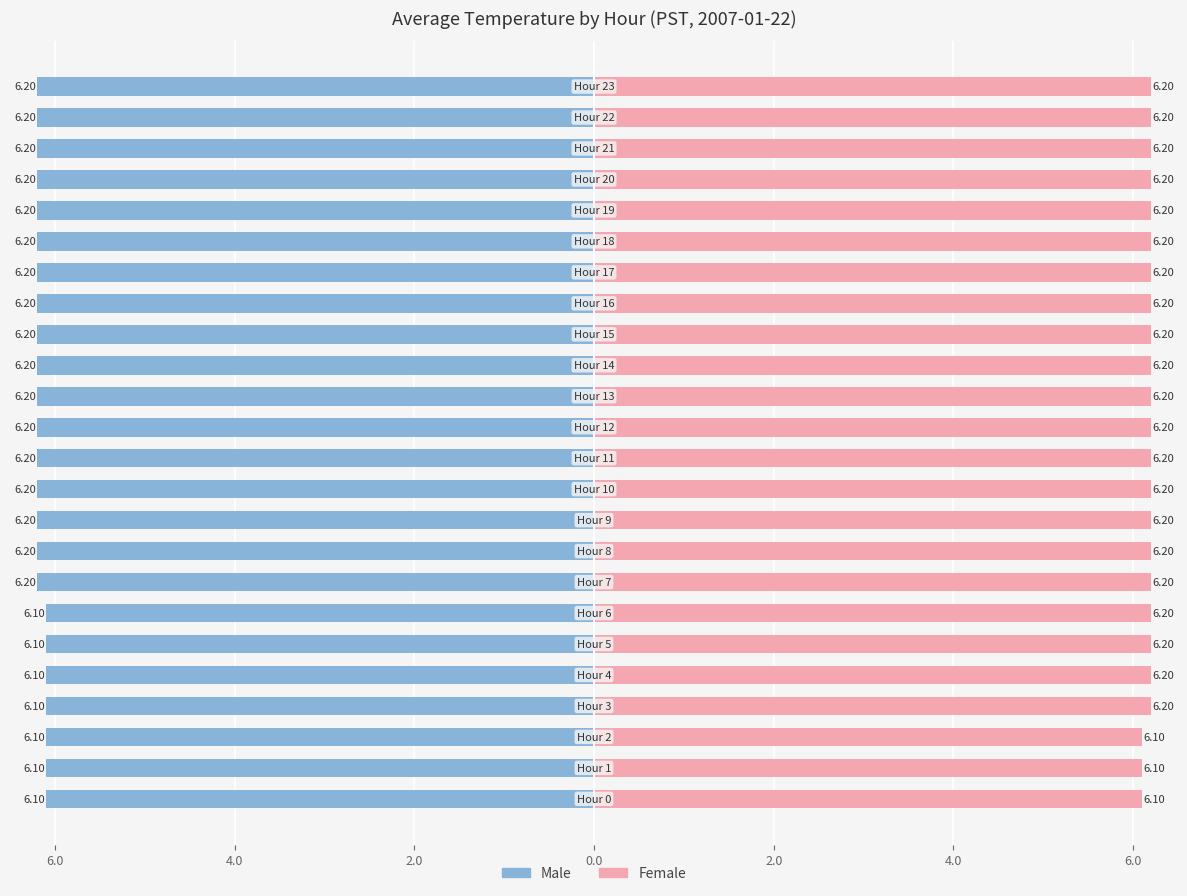

What is the sum of the Female values at 2.0 and 0.0?

12.4